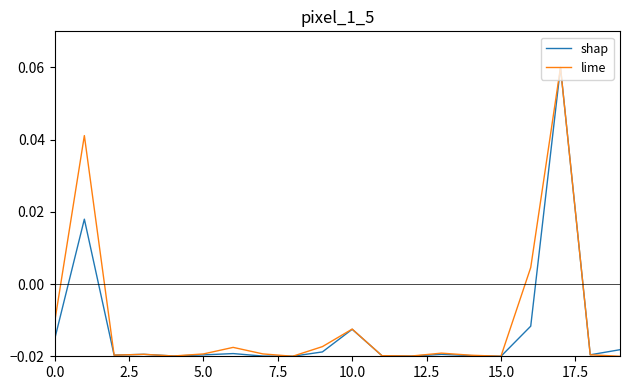

What are all the series names shown in the legend?

shap, lime